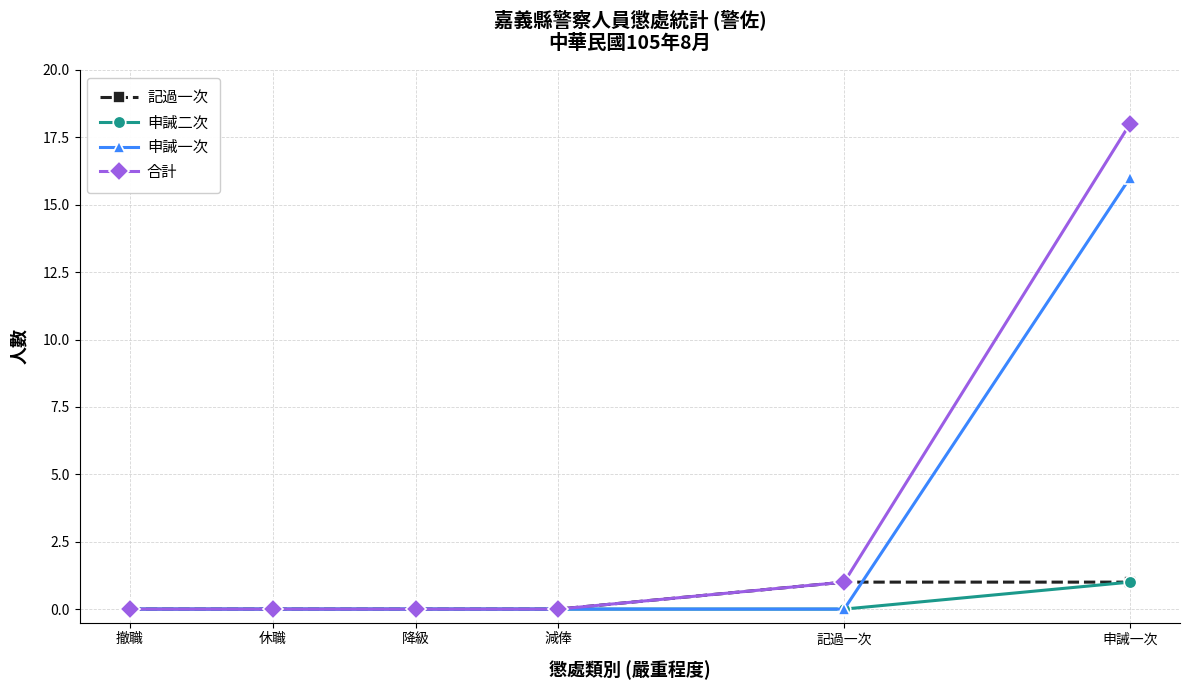

True or false: 合計 has more than 2 points higher than both neighbors.

False